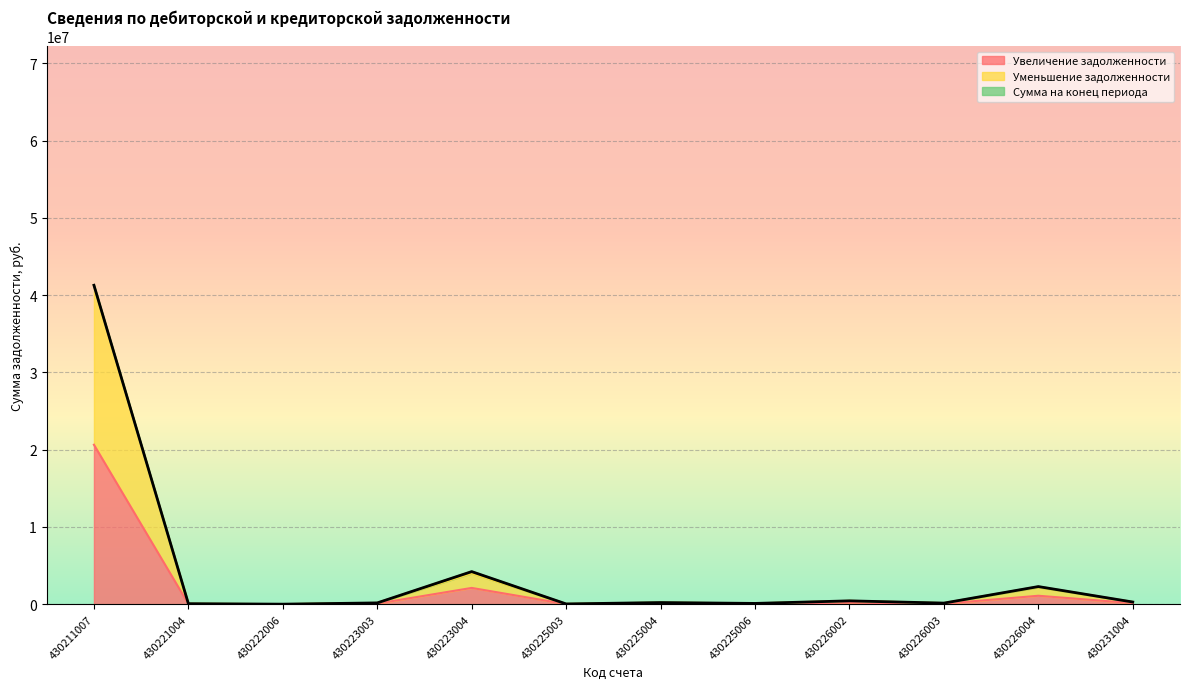

True or false: Уменьшение задолженности has a value of 51955.2 at 430225006.

False